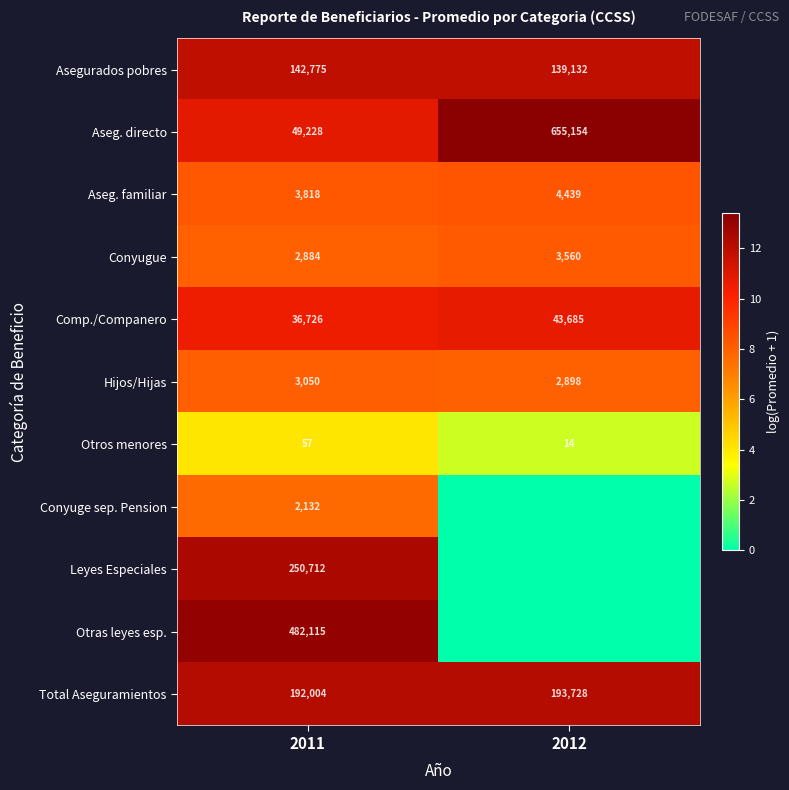

Which category has the lowest value in the Comp./Companero series?

2011